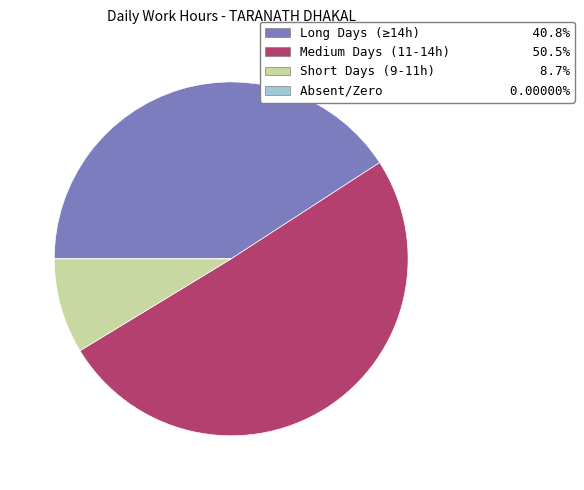

Combined, do Short Days (9-11h) 8.7% and Medium Days (11-14h) 50.5% account for over 50%?

Yes